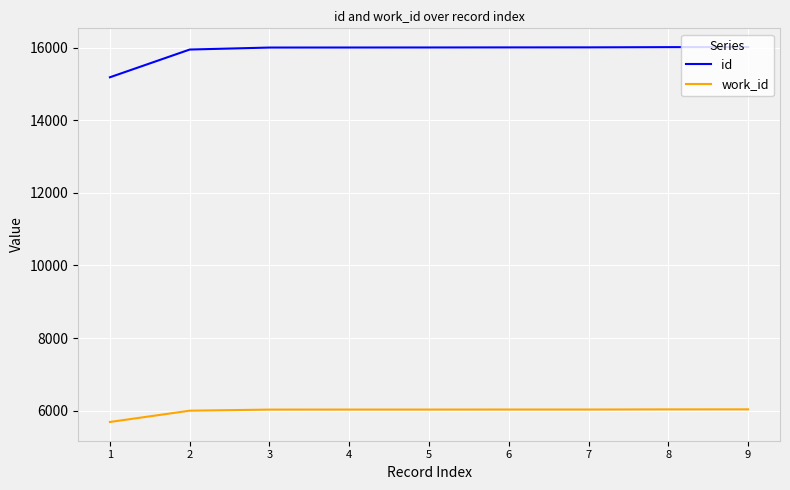

The id series shows 15187 at 1. True or false?

True